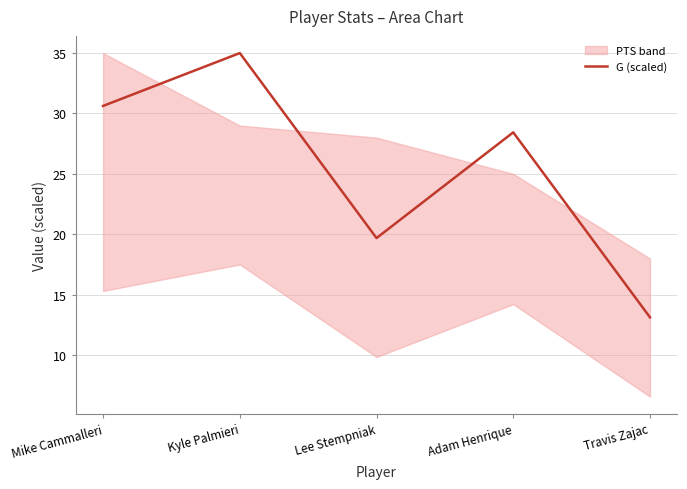

The value at Mike Cammalleri is 11.2. True or false?

False